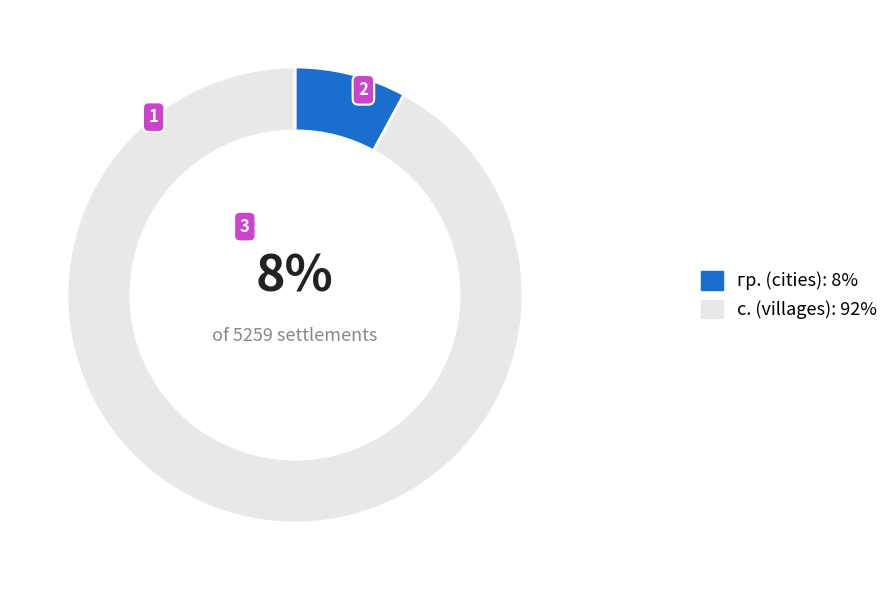

Do с. (villages): 92% and гр. (cities): 8% together represent more than half of the pie?

Yes